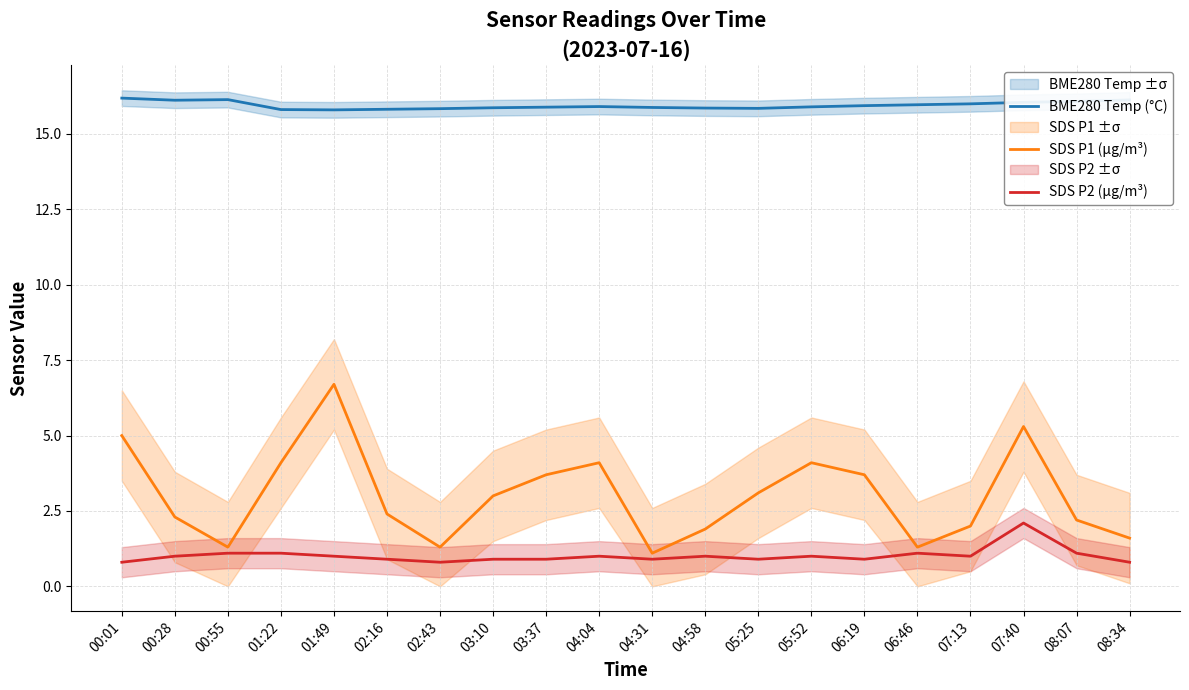

At how many categories does at least one series exceed 1?

20